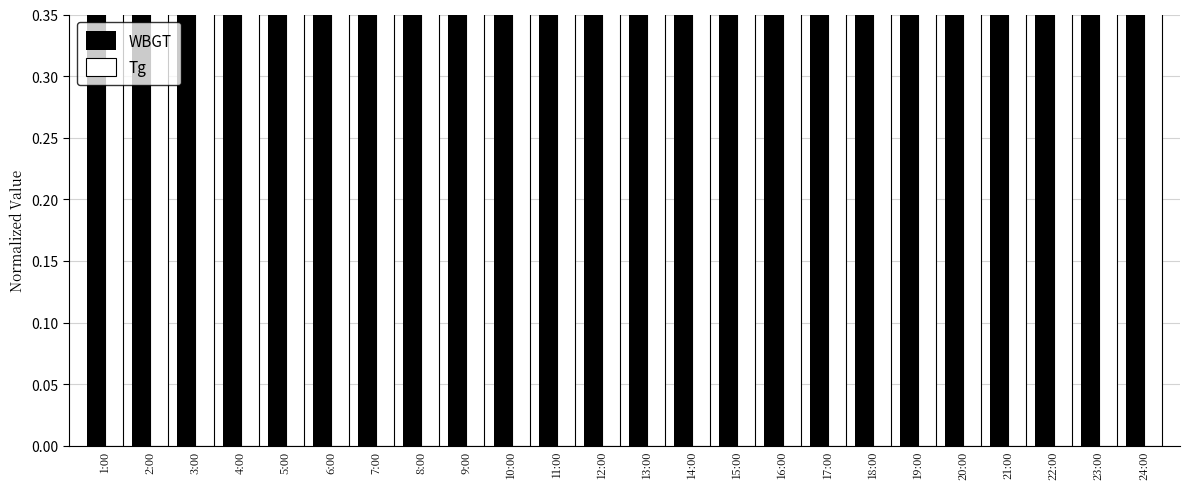

What is the minimum value shown in the chart?

0.5